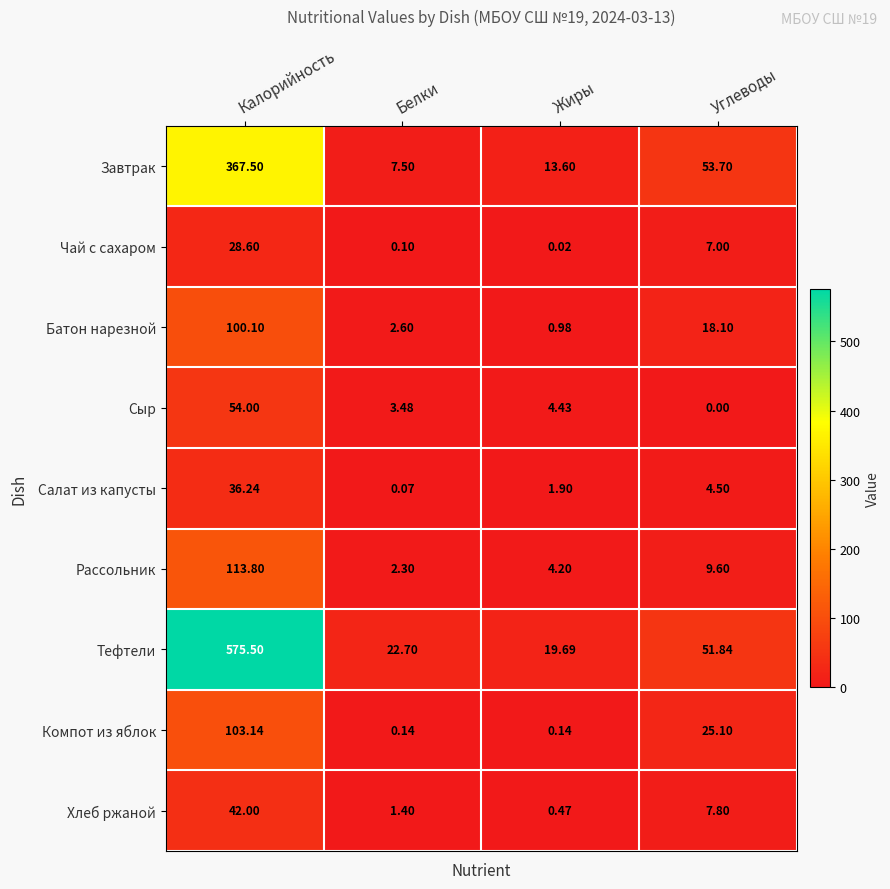

At Углеводы, list the series in order from smallest to largest.

Сыр, Салат из капусты, Чай с сахаром, Хлеб ржаной, Рассольник, Батон нарезной, Компот из яблок, Тефтели, Завтрак